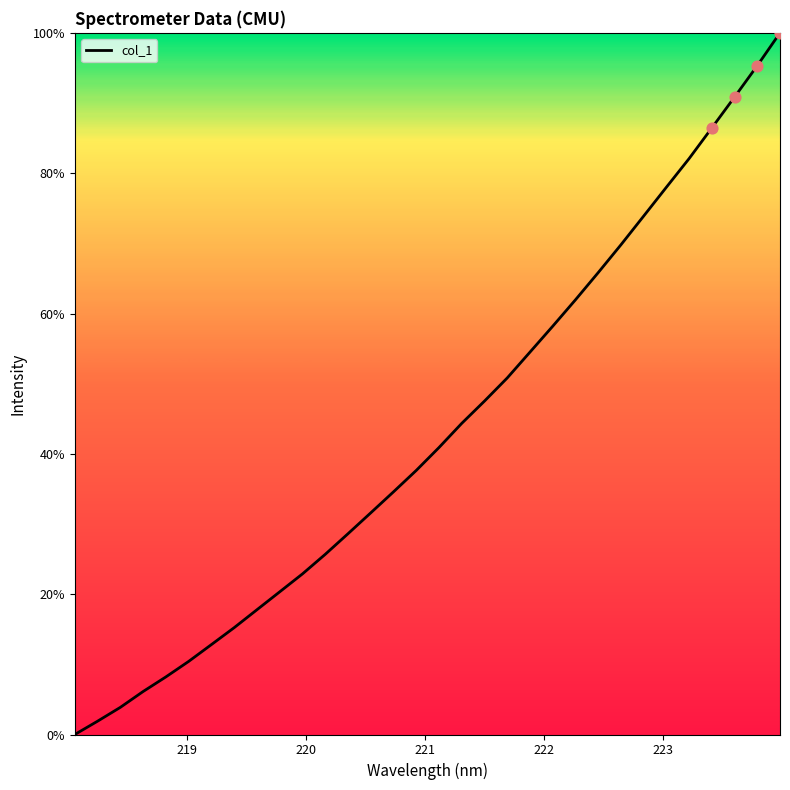

What is the greatest value displayed?

100.0